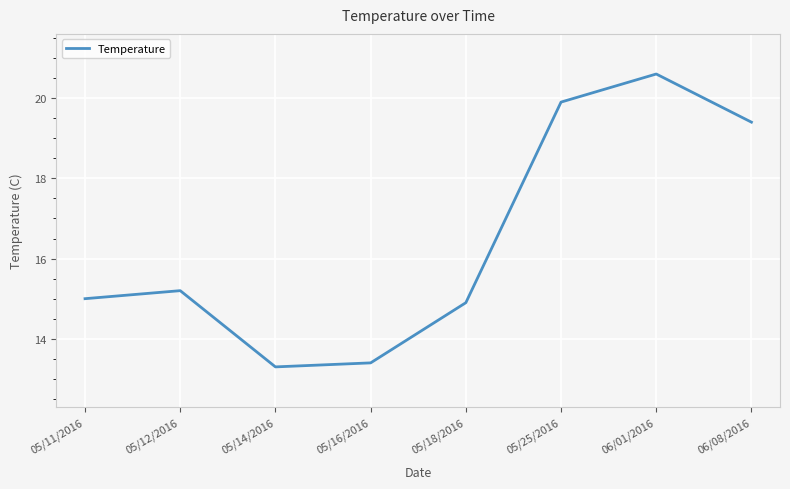

What is the sum of the values at 06/01/2016 and 05/12/2016?

35.8